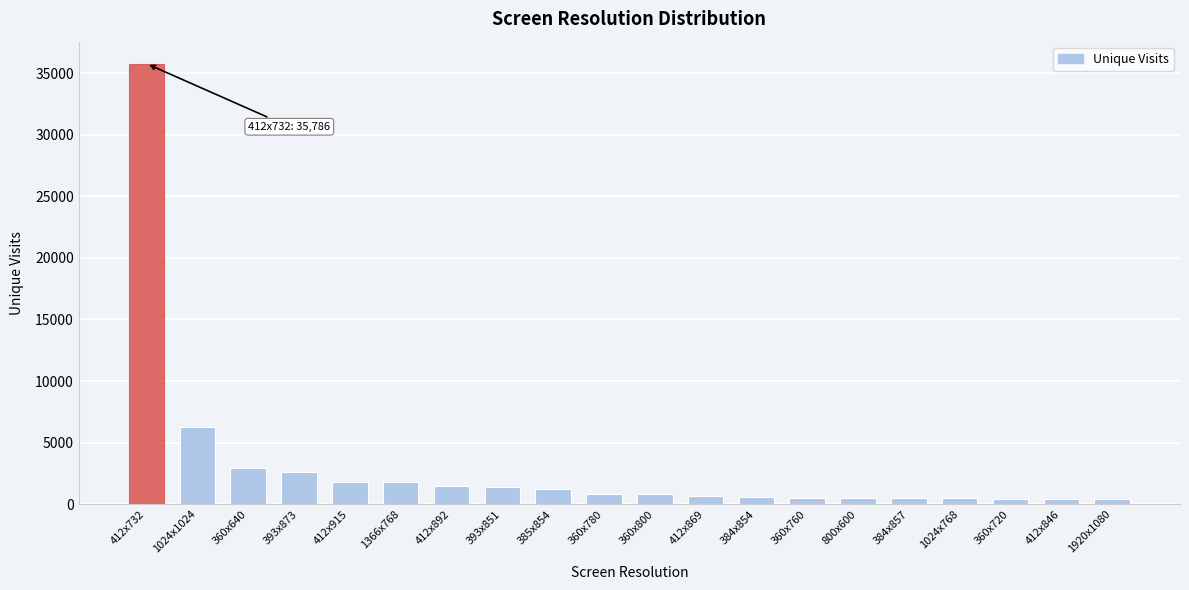

What is the change in value from 1024x1024 to 360x800?

-5514